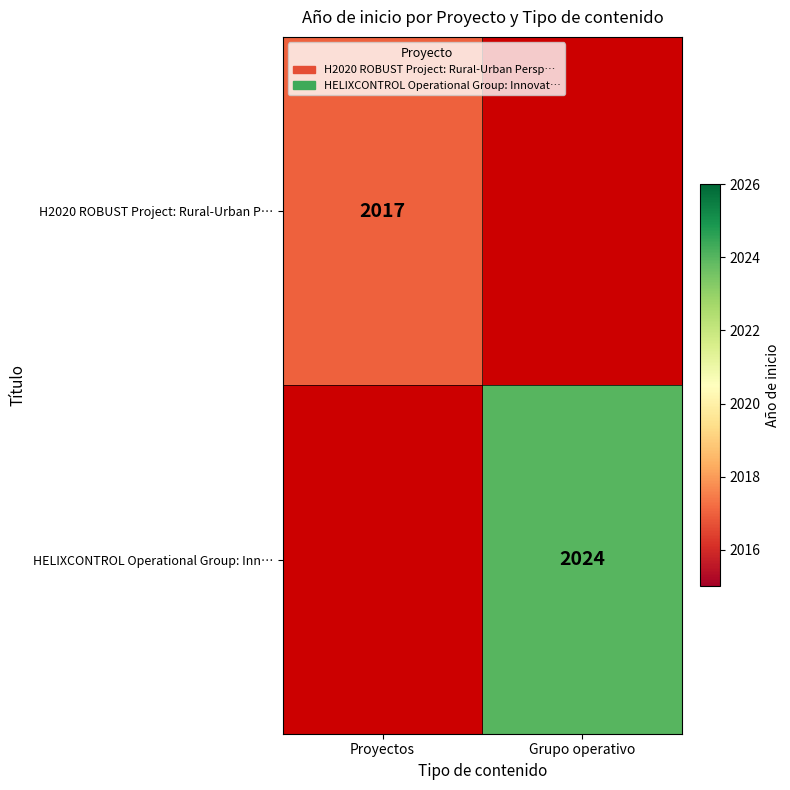

Is it true that HELIXCONTROL Operational Group: Inn… equals 3429 at Grupo operativo?

False